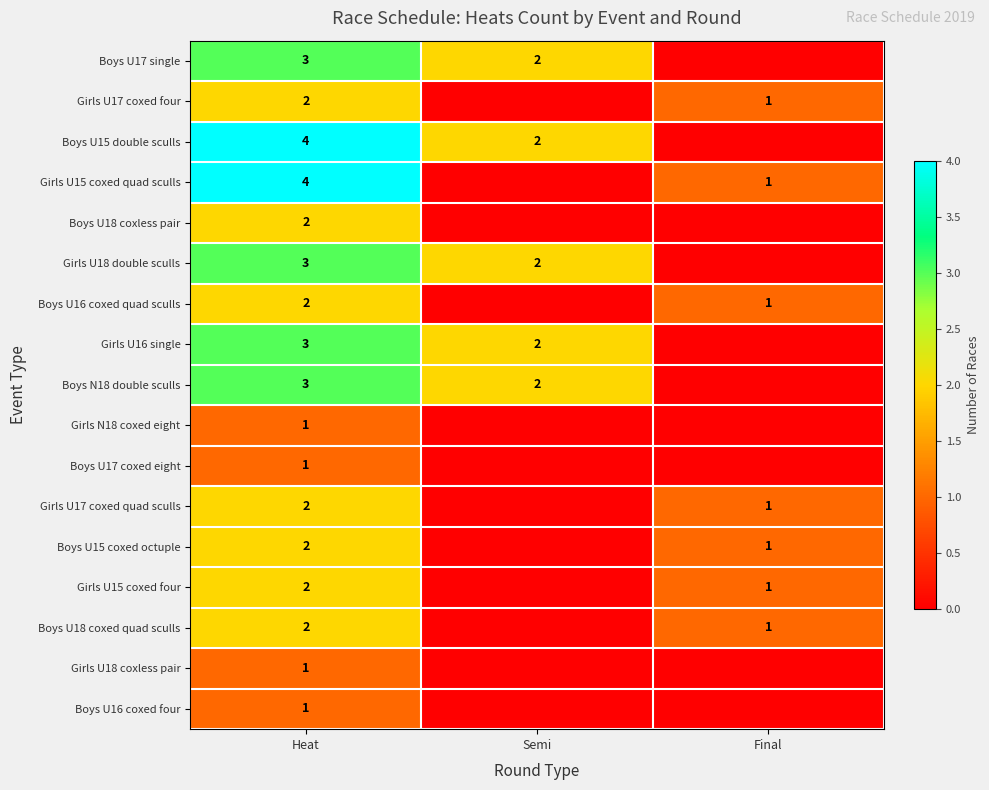

Which has a higher value, Heat or Final?

Heat